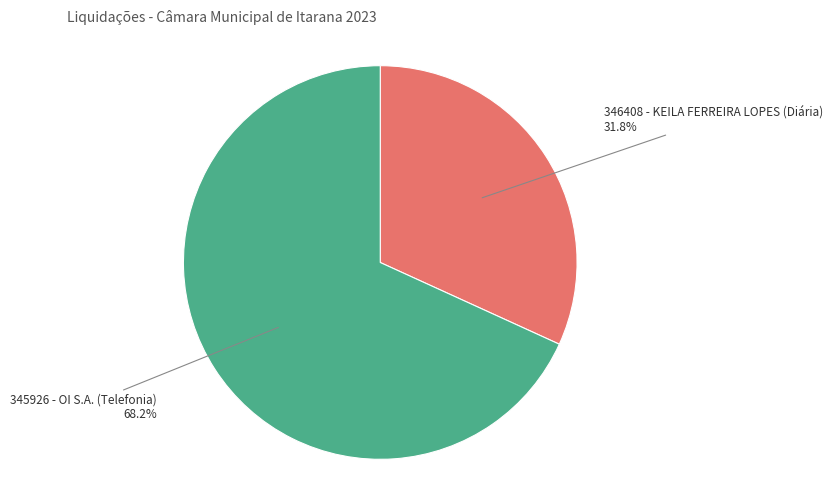

Is there a majority slice in this chart?

Yes